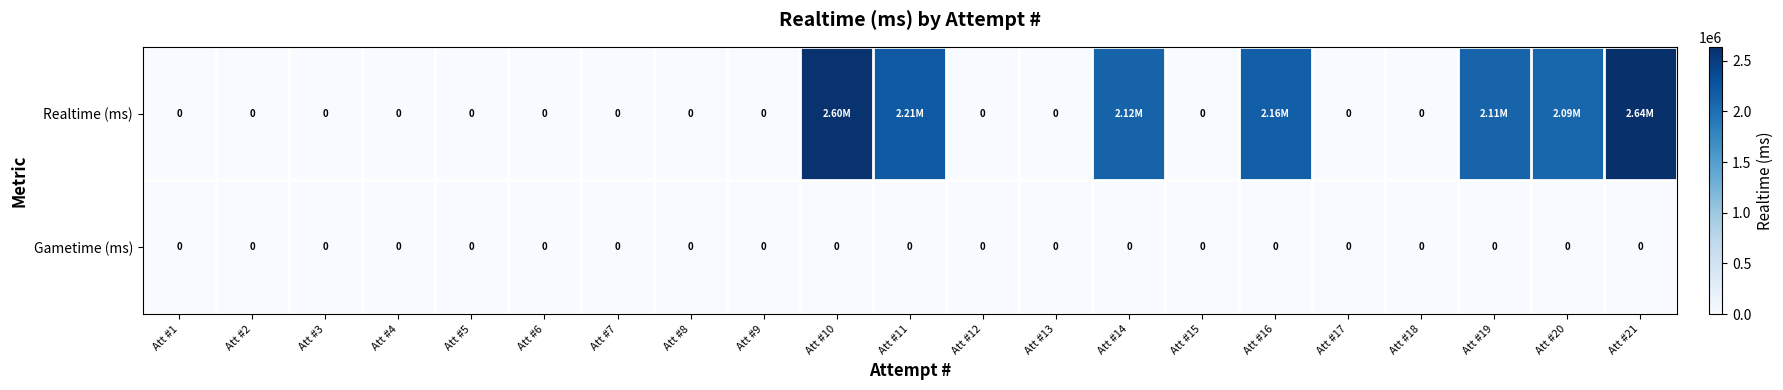

Is it true that Realtime (ms) equals 1697032 at Att #8?

False